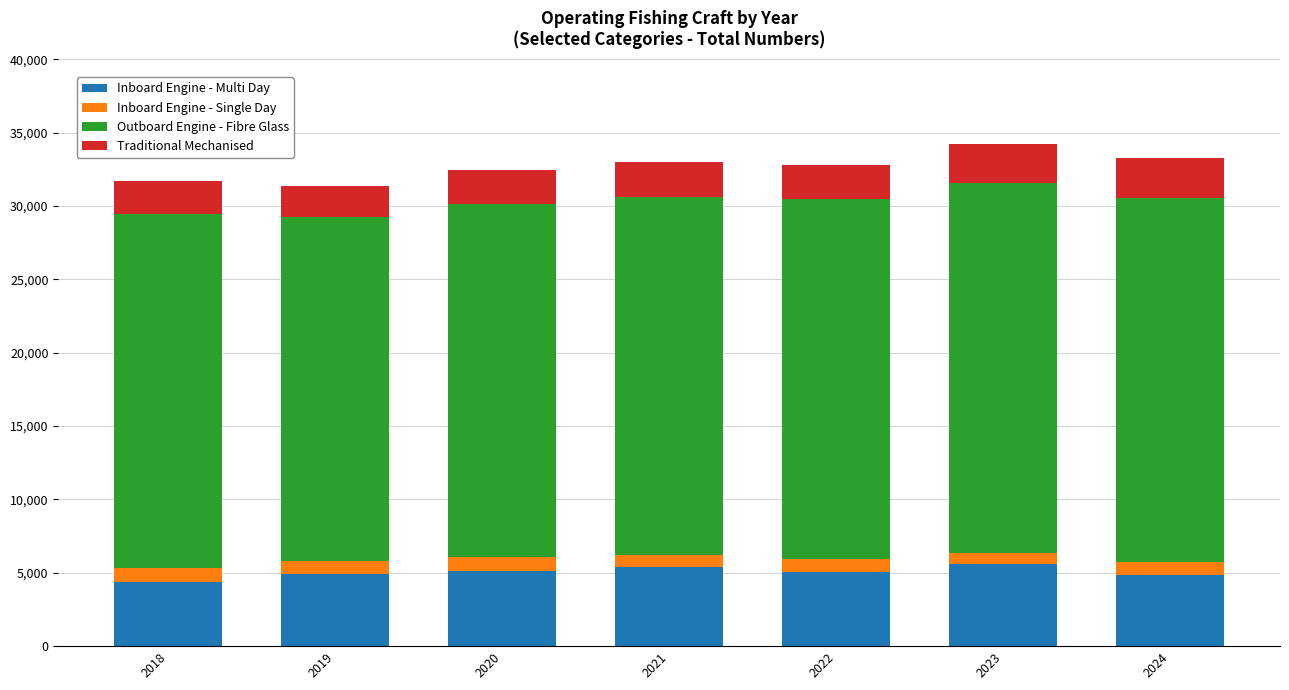

What is the difference between the maximum and minimum values in the Inboard Engine - Multi Day series?

1205